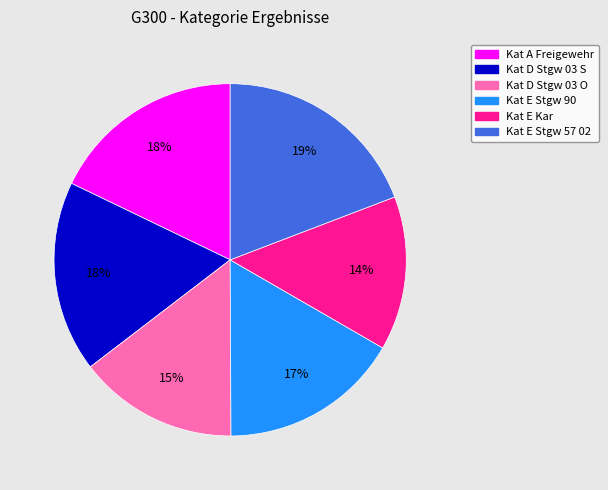

To the nearest percent, what is the difference between the largest and smallest slice percentages?

5%